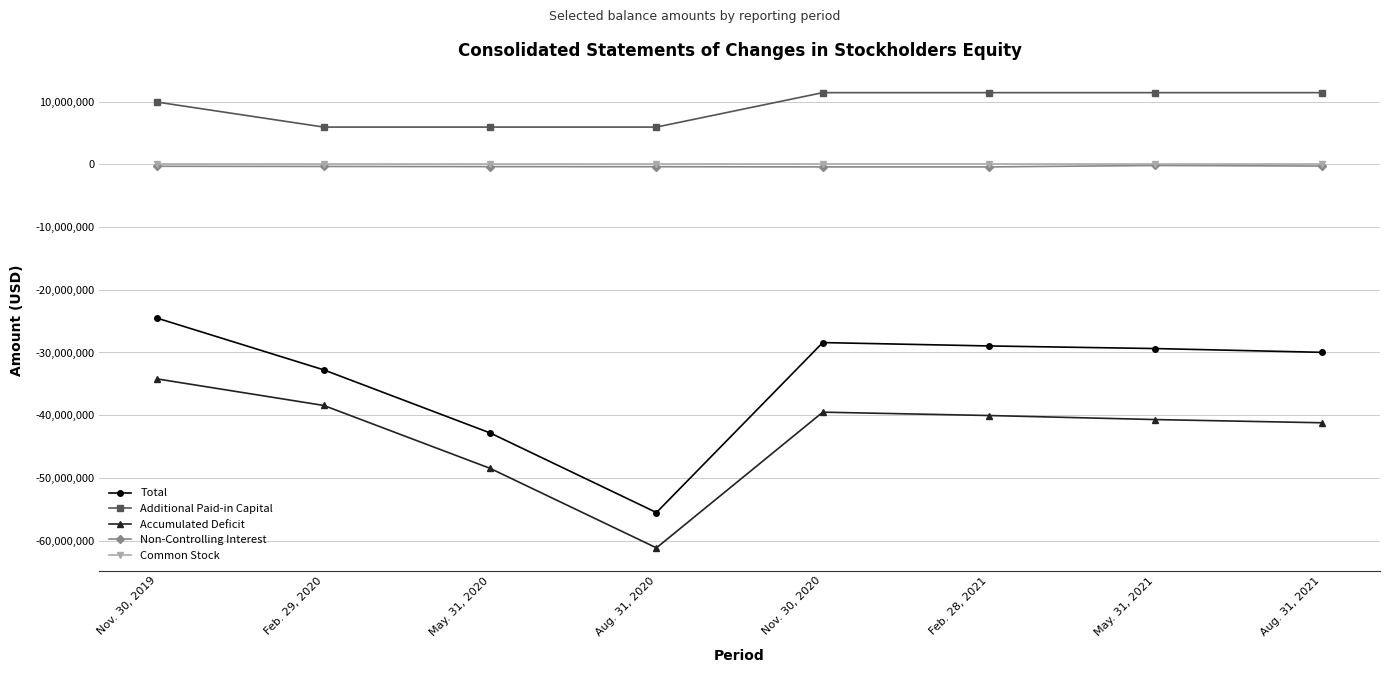

How many data points in Accumulated Deficit are less than -40057776?

4